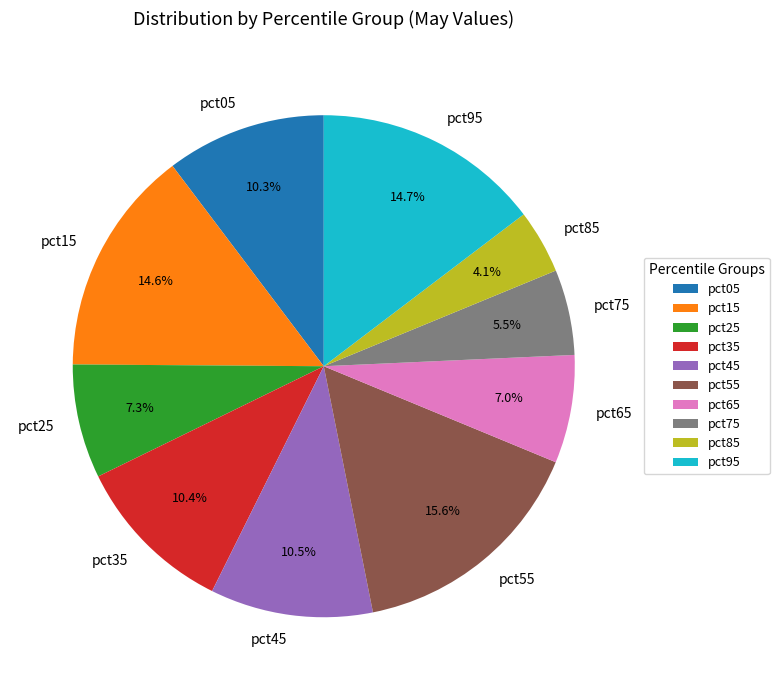

Do pct95 and pct25 together represent more than half of the pie?

No